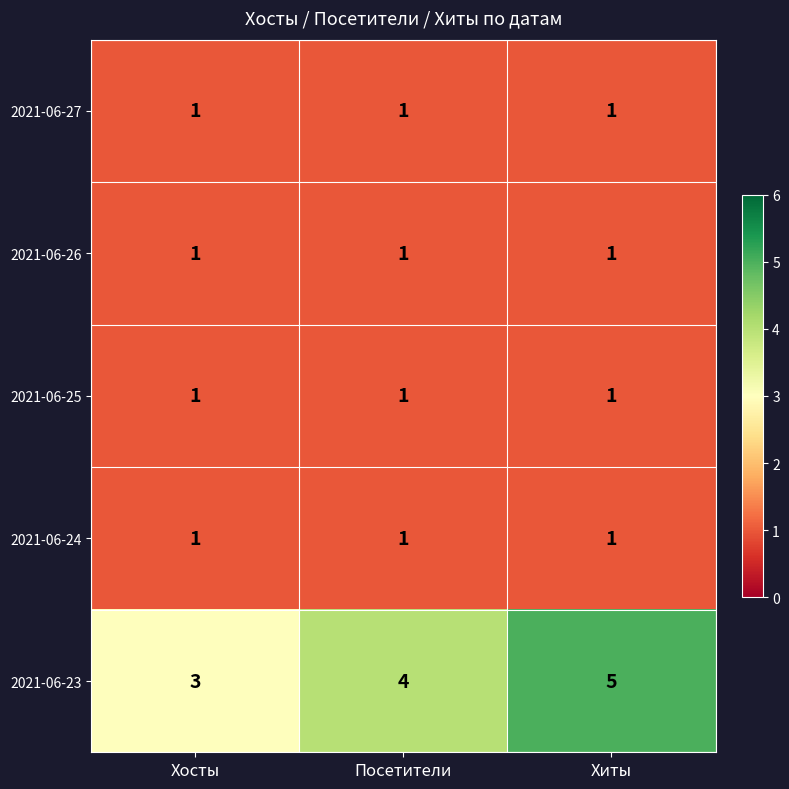

Reading left to right, transcribe all the data shown in this chart.

2021-06-27: Хосты=1	Посетители=1	Хиты=1
2021-06-26: Хосты=1	Посетители=1	Хиты=1
2021-06-25: Хосты=1	Посетители=1	Хиты=1
2021-06-24: Хосты=1	Посетители=1	Хиты=1
2021-06-23: Хосты=3	Посетители=4	Хиты=5